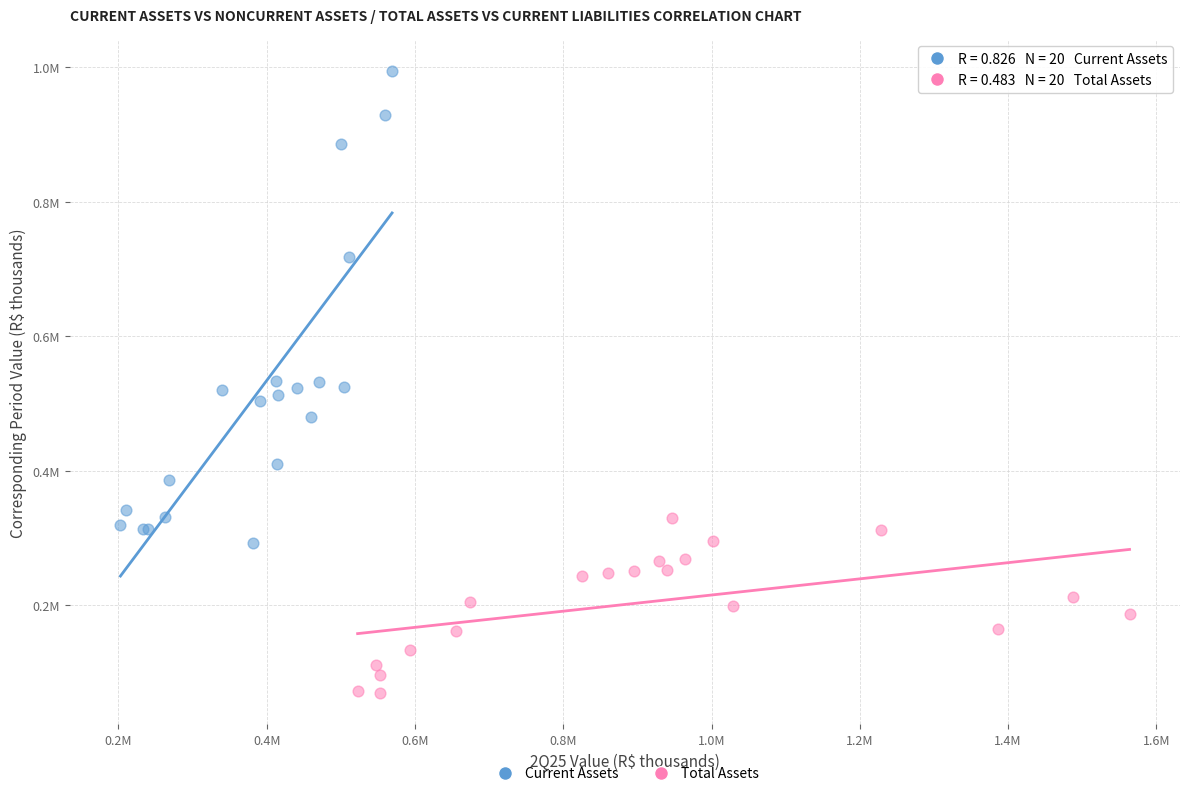

Which series contains the lowest Y value?

Total Assets